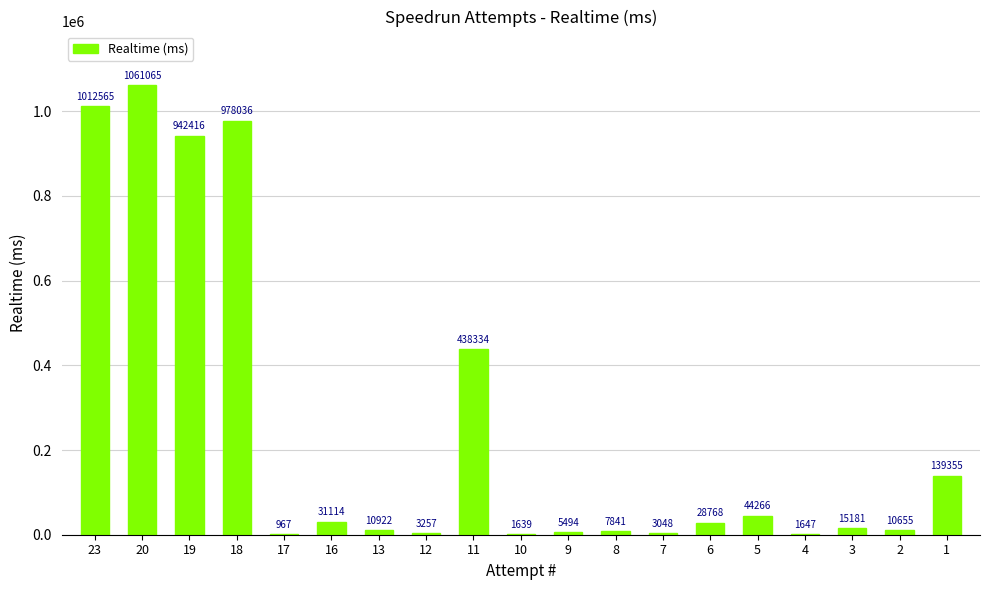

Reading right to left, what are all the values shown in this chart?

1=139355	2=10655	3=15181	4=1647	5=44266	6=28768	7=3048	8=7841	9=5494	10=1639	11=438334	12=3257	13=10922	16=31114	17=967	18=978036	19=942416	20=1061065	23=1012565